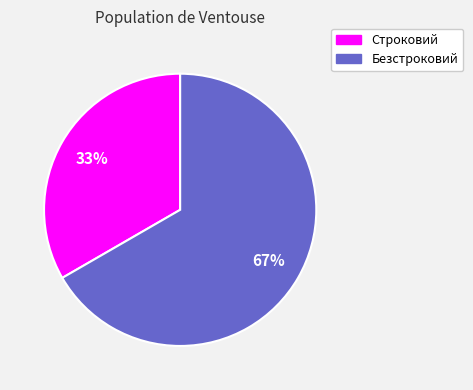

Is there a majority slice in this chart?

Yes